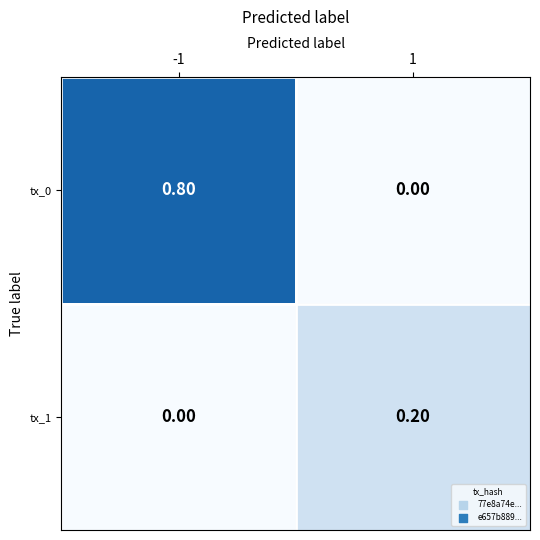

What is the difference between the highest and lowest values at -1?

0.8